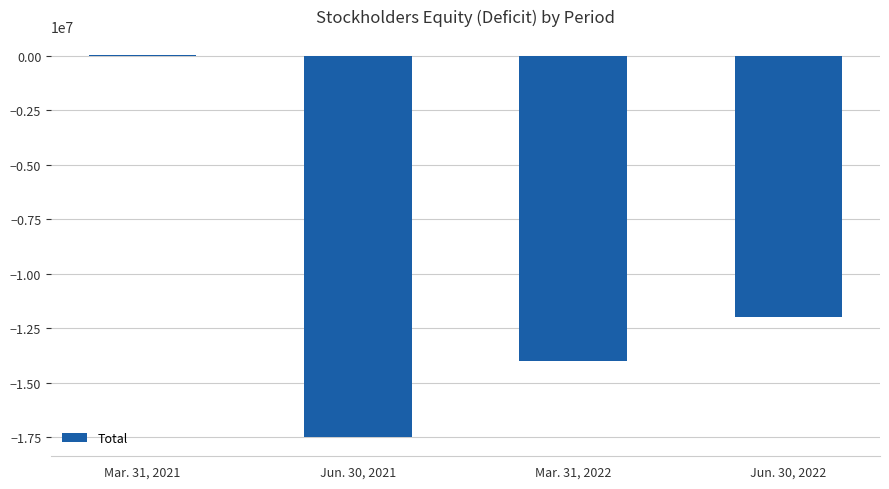

Reading left to right, extract all data points from this chart.

Mar. 31, 2021=23515	Jun. 30, 2021=-17486225	Mar. 31, 2022=-13995306	Jun. 30, 2022=-11962661